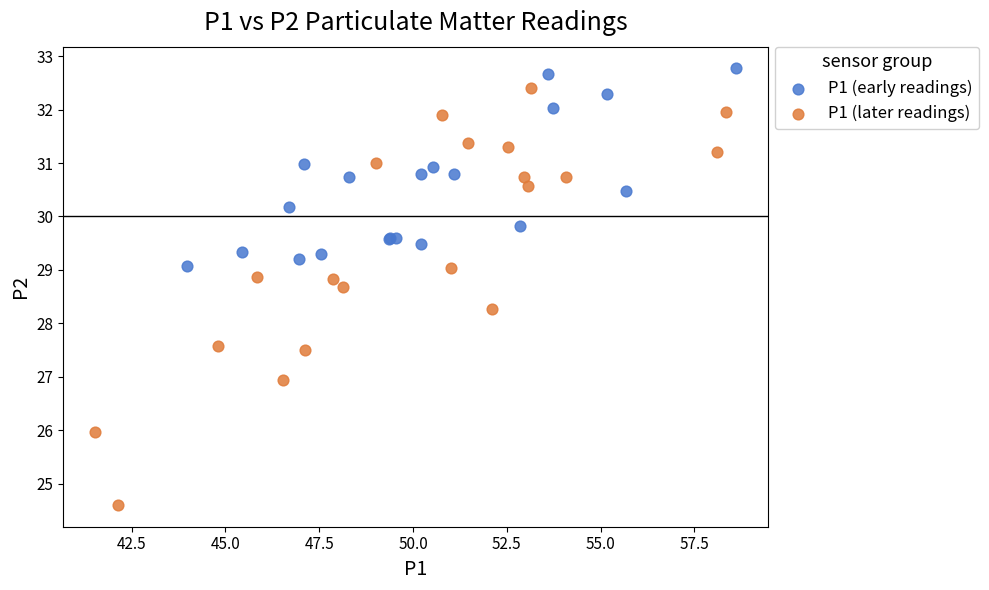

Which series has the largest Y range (max minus min)?

P1 (later readings)